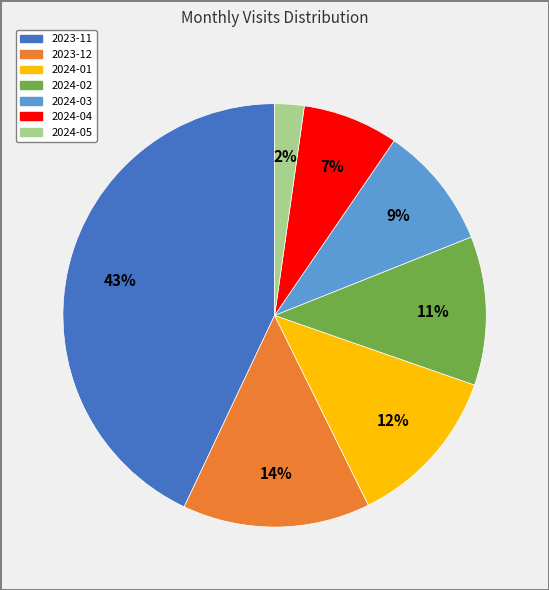

Combined, do 2023-12 and 2024-02 account for over 50%?

No